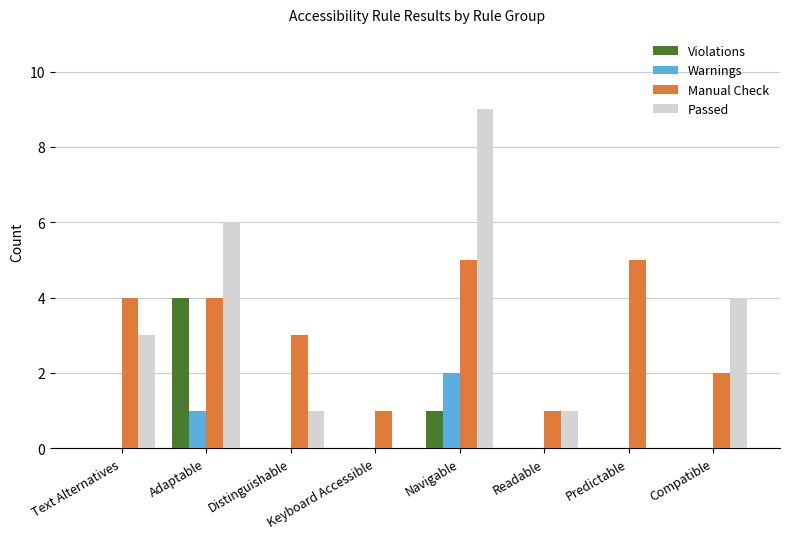

How many groups of bars are there?

8